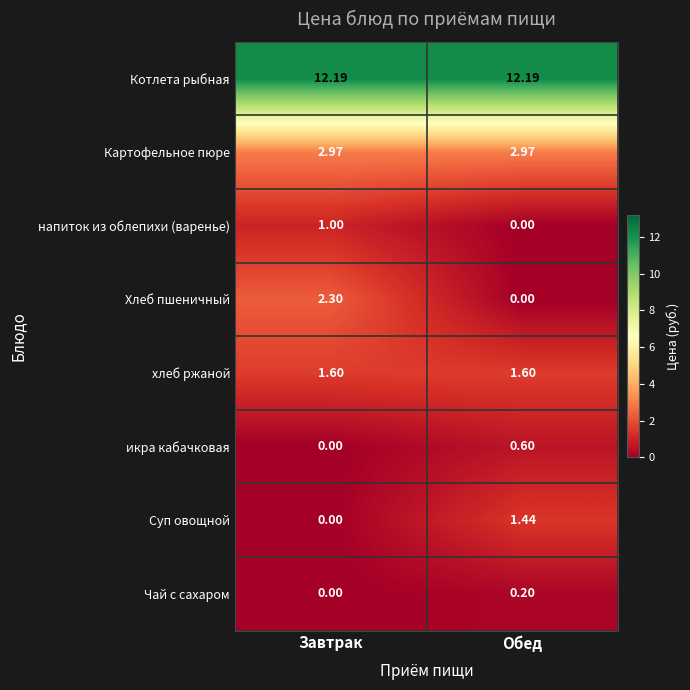

Which series has the largest total across all categories?

Котлета рыбная